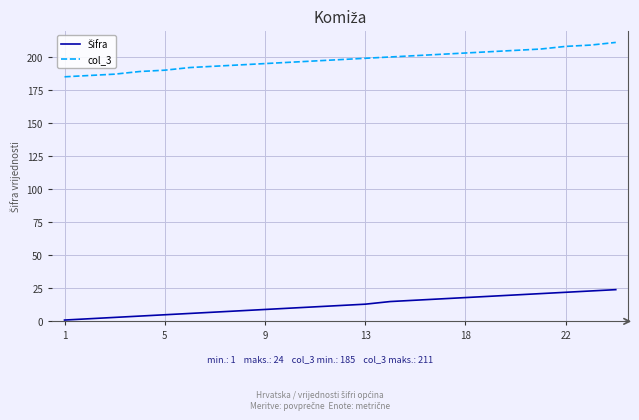

What is the difference between the maximum and minimum values in the col_3 series?

26